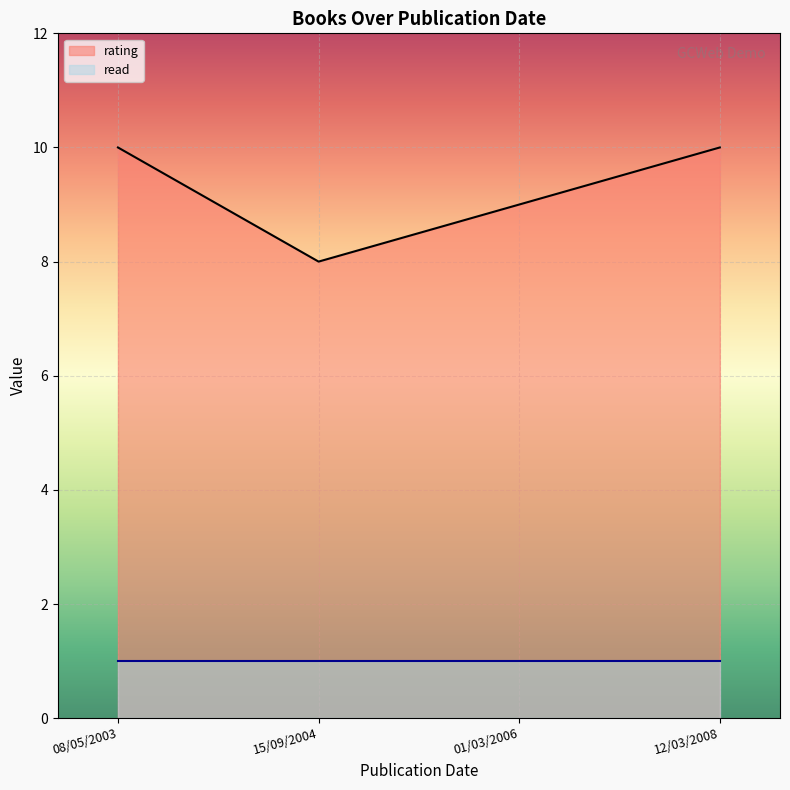

What is the label of the 4th point from the right?

08/05/2003